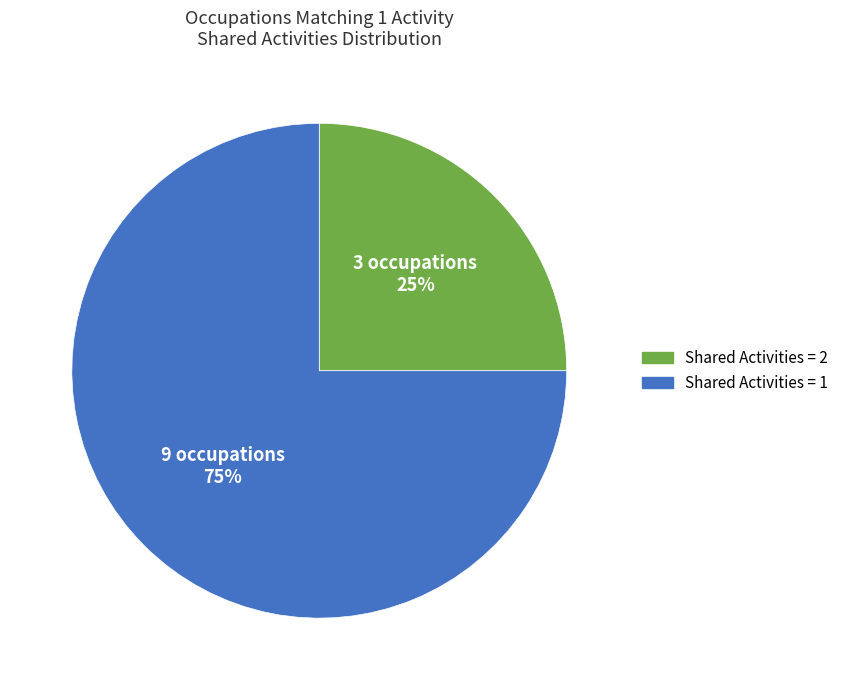

To the nearest percent, what is the difference between the largest and smallest slice percentages?

50%